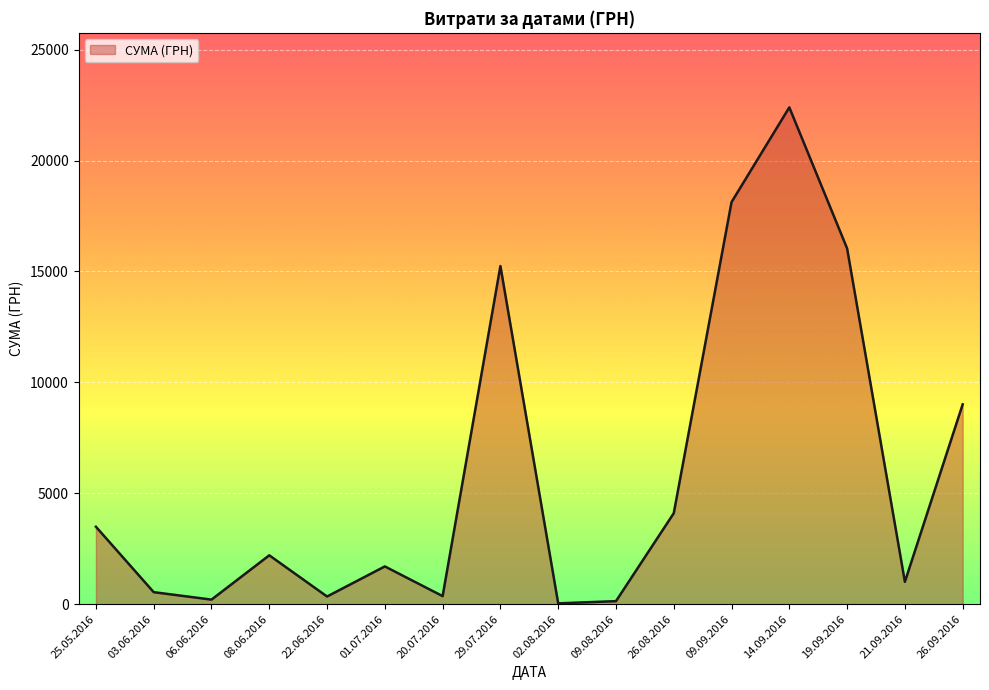

Which label corresponds to the largest value in the chart?

14.09.2016